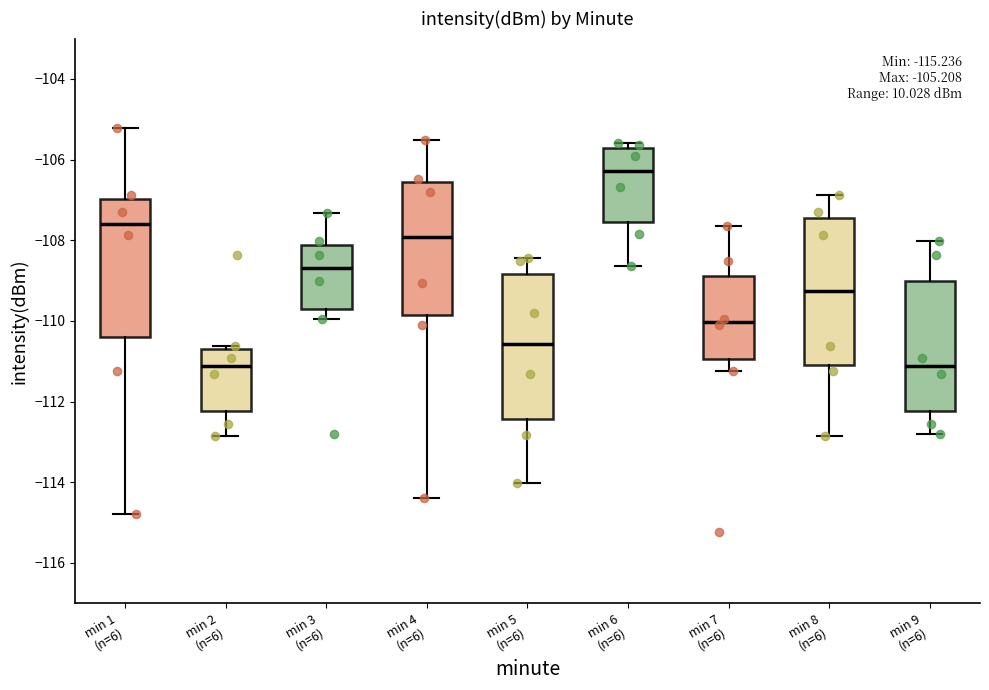

Which box has the highest median line?

min 6 (n=6)